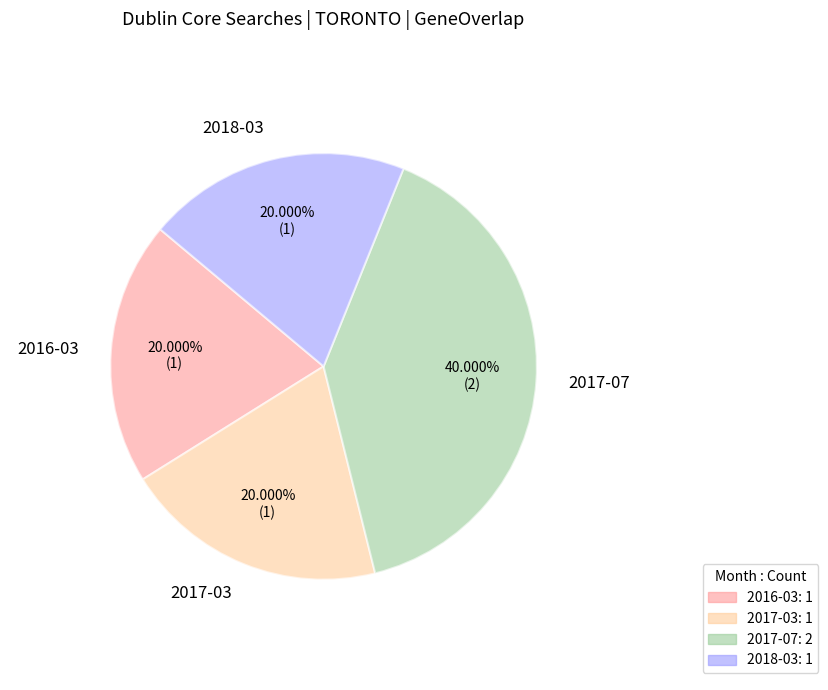

Is 2017-07 the majority of the pie?

No